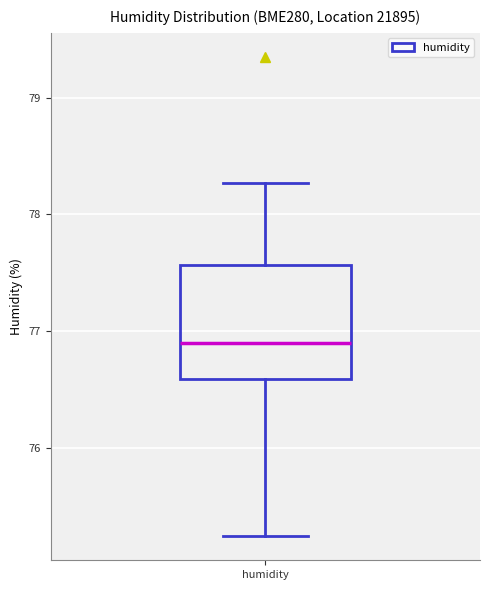

Read this box plot against the y-axis: the position of the median line, the range covered by the box, and the ends of both whiskers. The values are not printed on the chart, so give them approximately, as read against the axis.

median 76.9, box 76.6 to 77.6, whiskers 75.2 to 78.3